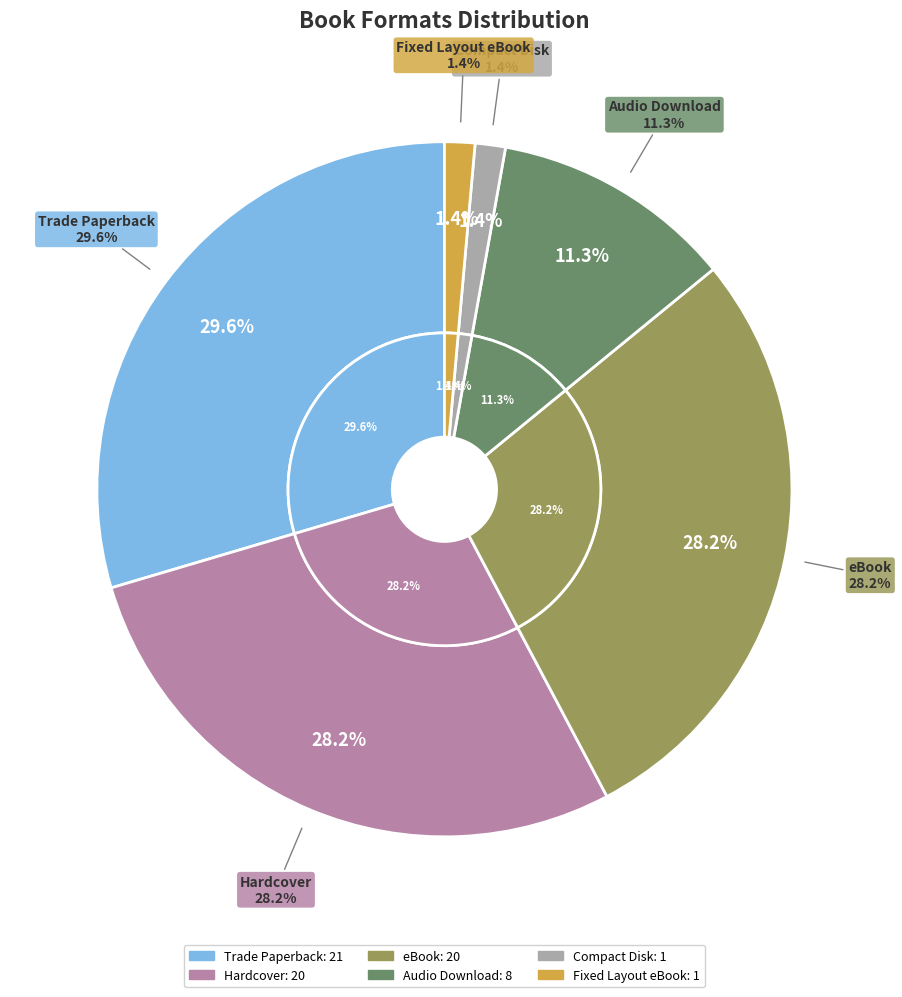

To the nearest percent, what portion does Trade Paperback represent?

30%